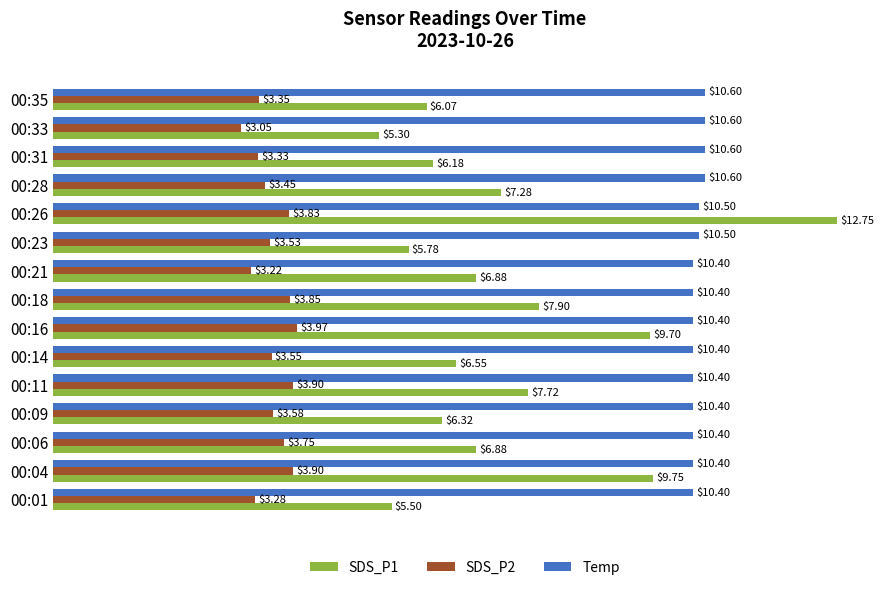

What is the difference between the second highest and second lowest values in the Temp series?

0.2